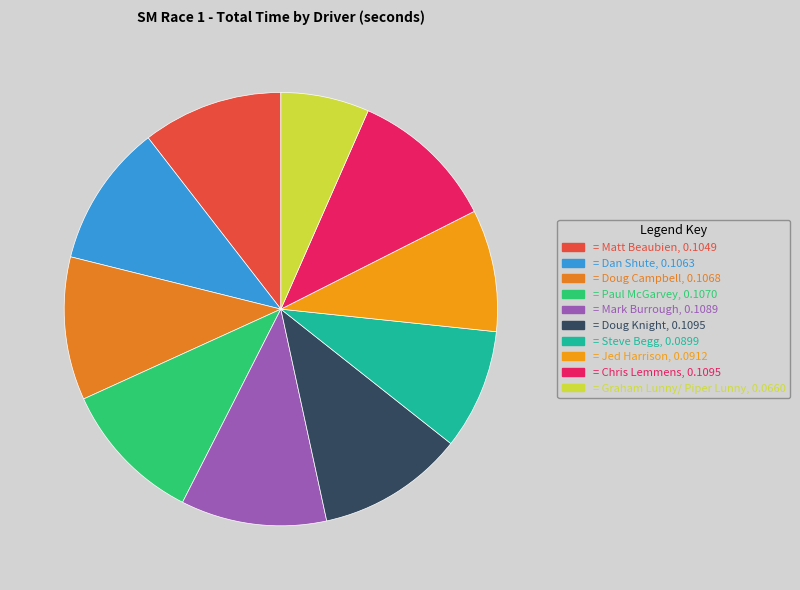

Is there any slice that represents more than half of the pie?

No